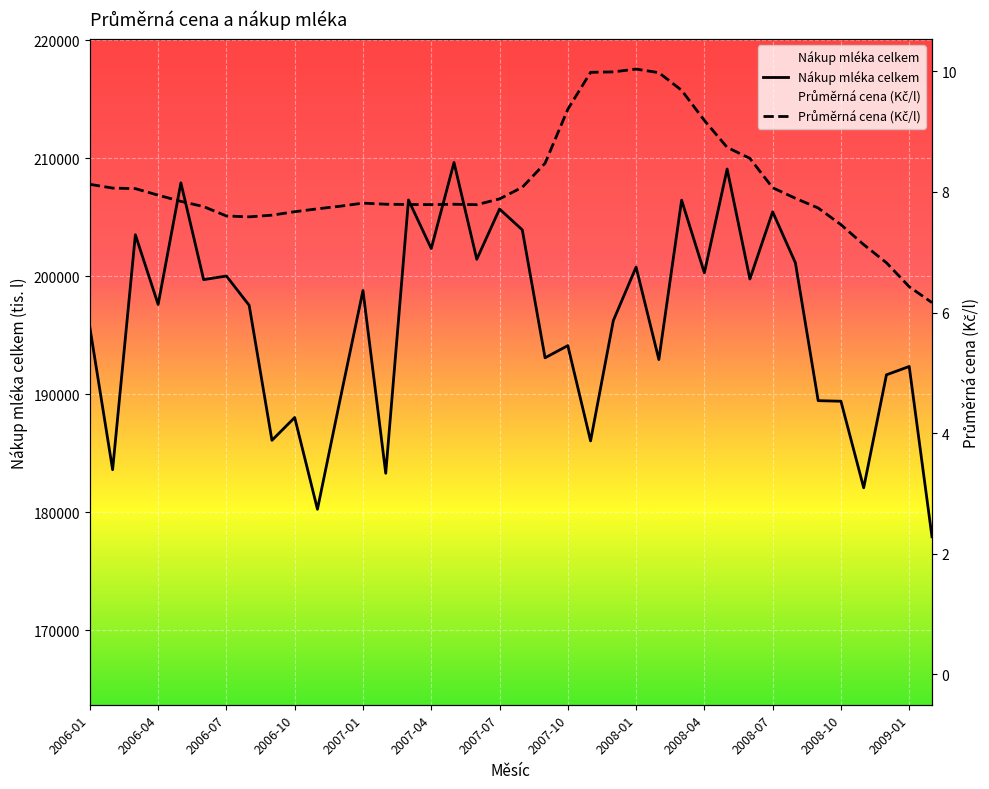

How many data points does each series have?

38